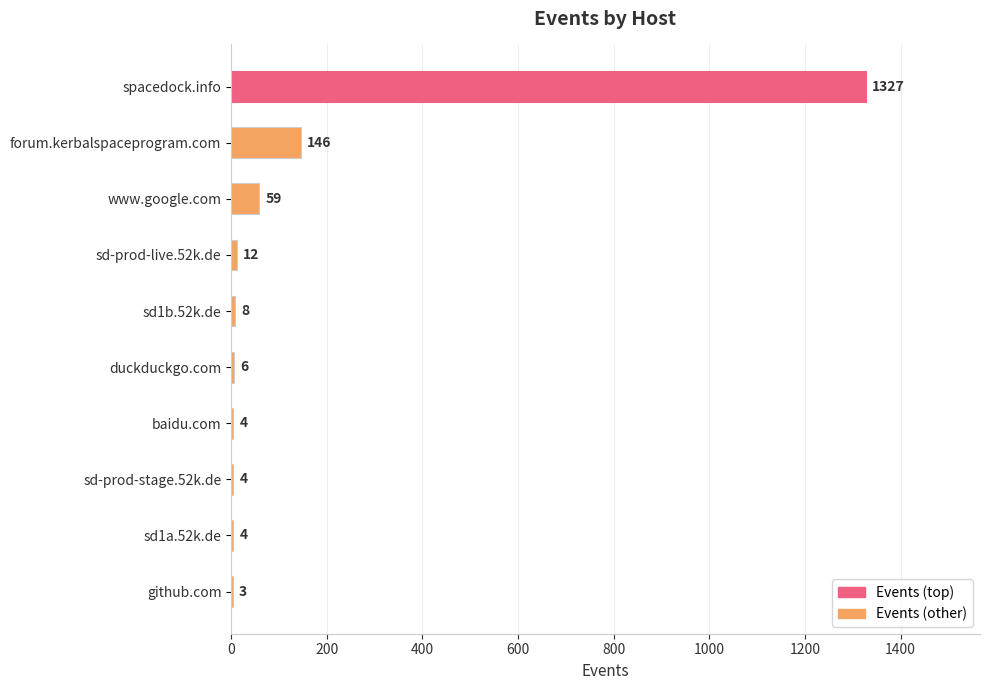

At which category does the chart reach its peak across all series?

spacedock.info